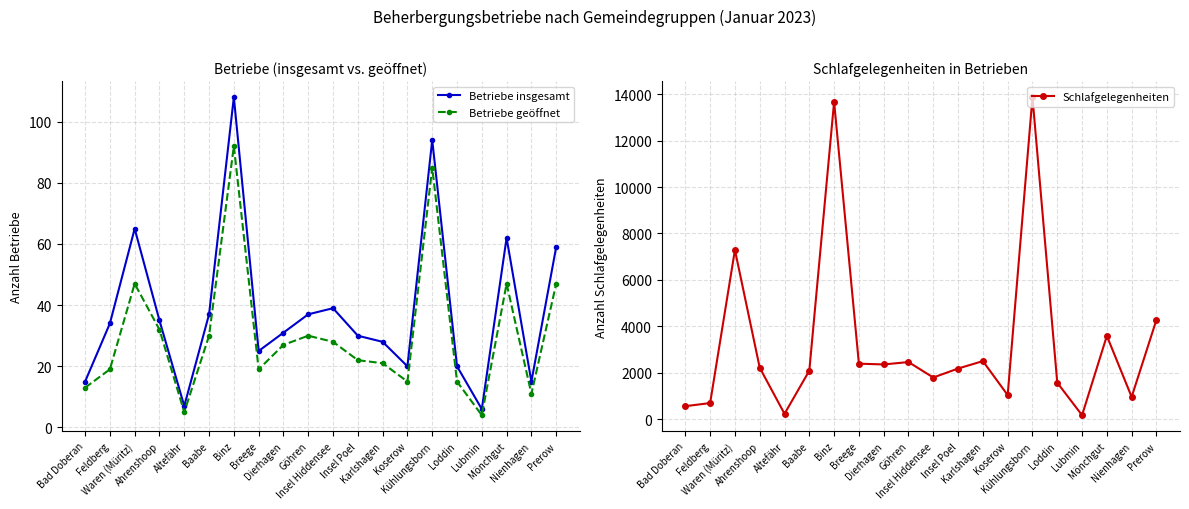

What is the lowest value of the Betriebe insgesamt series?

6